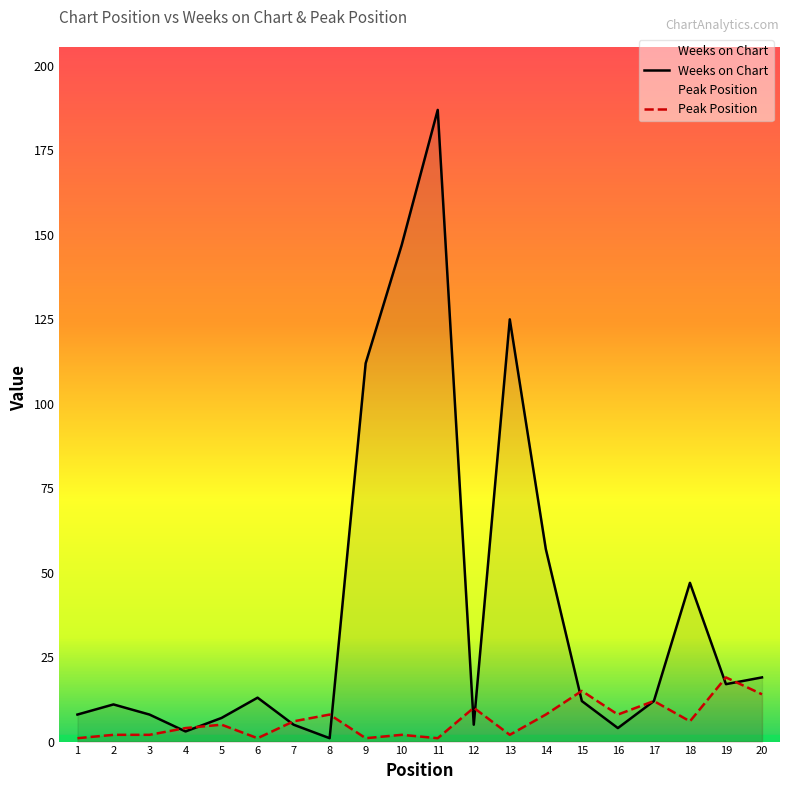

What is the total value across all series at 9?

113